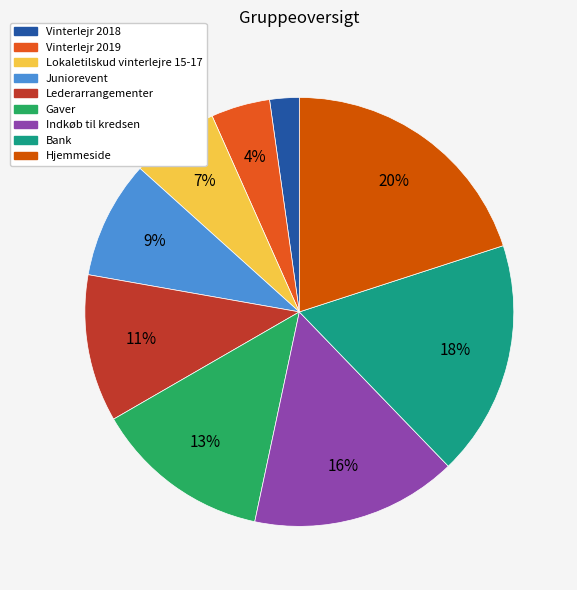

To the nearest percent, what is the combined percentage of Bank and Vinterlejr 2019?

22%